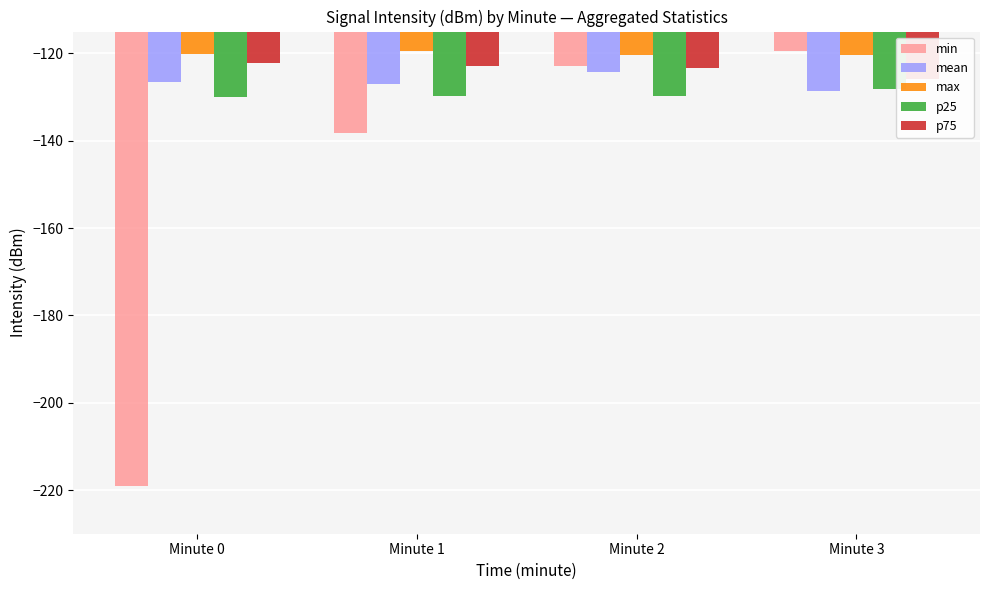

Which category has the highest value in the p25 series?

Minute 3